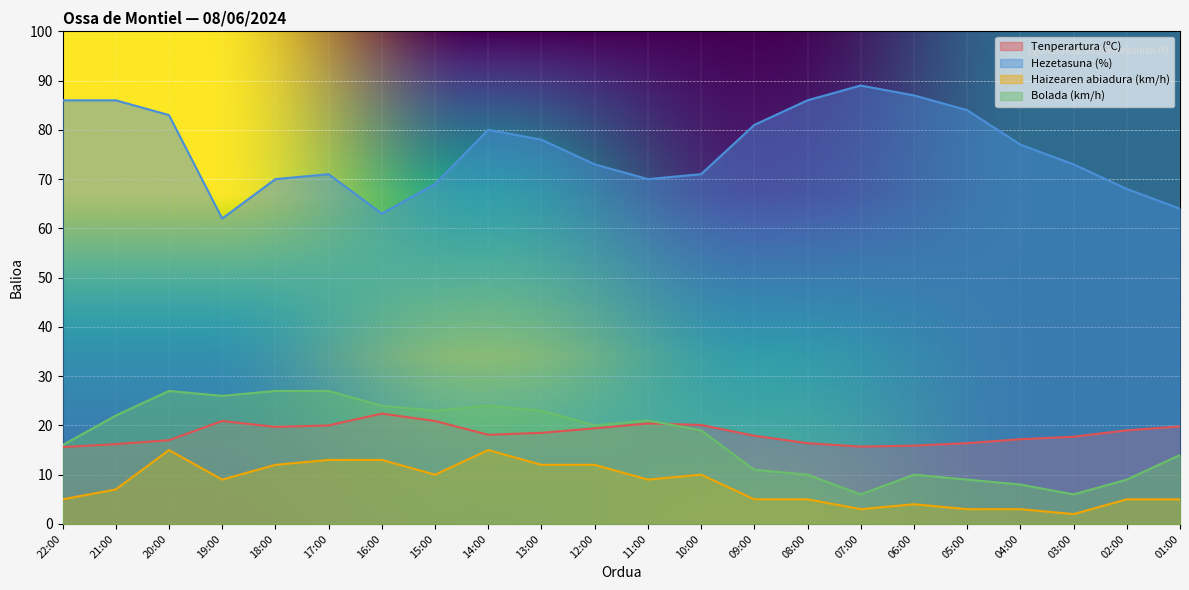

What value does the Bolada (km/h) series have at 04:00?

8.0